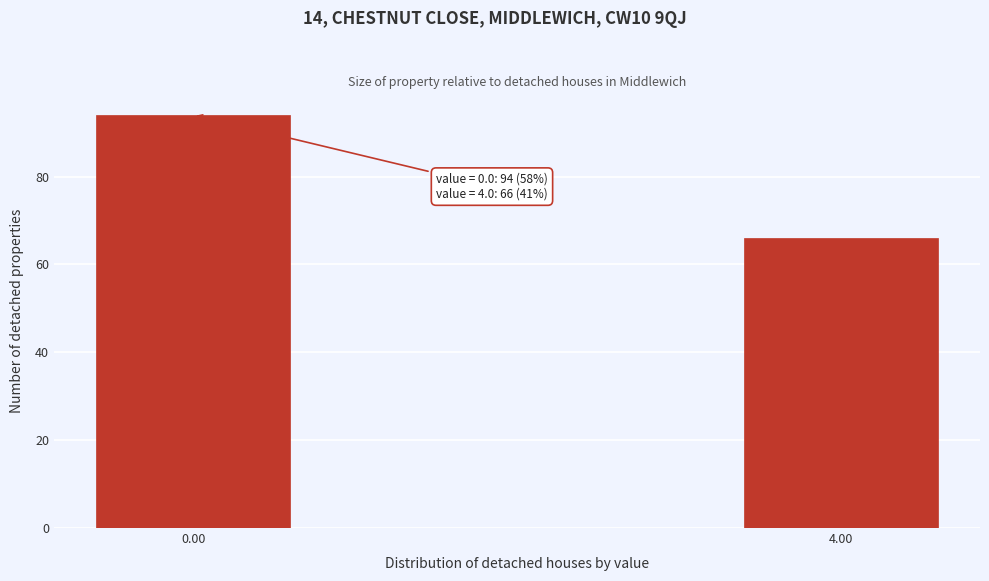

Reading left to right, extract all data points from this chart.

0.00=94	4.00=66